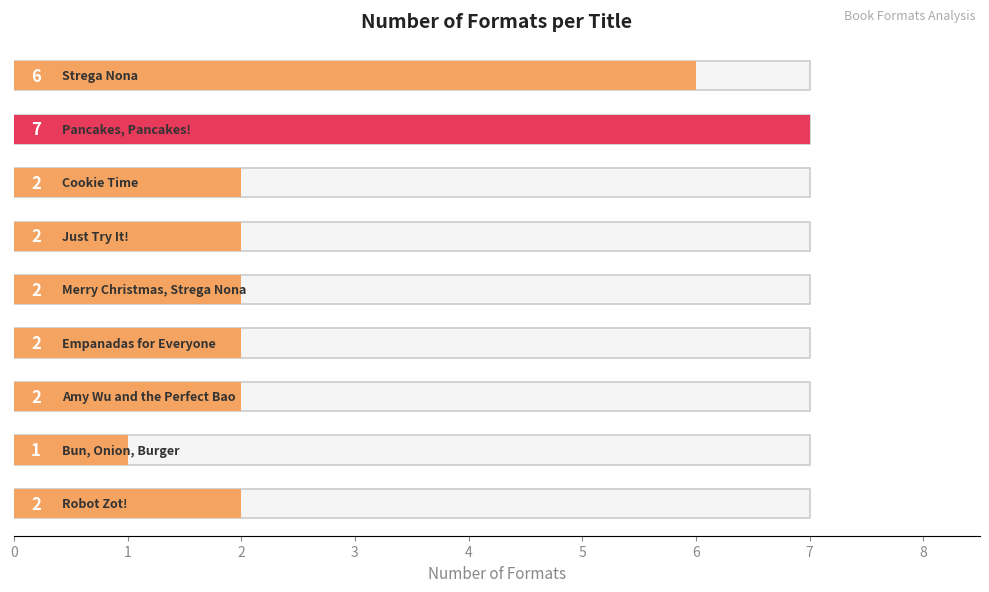

What is the sum of the values at 2 and 5?

4